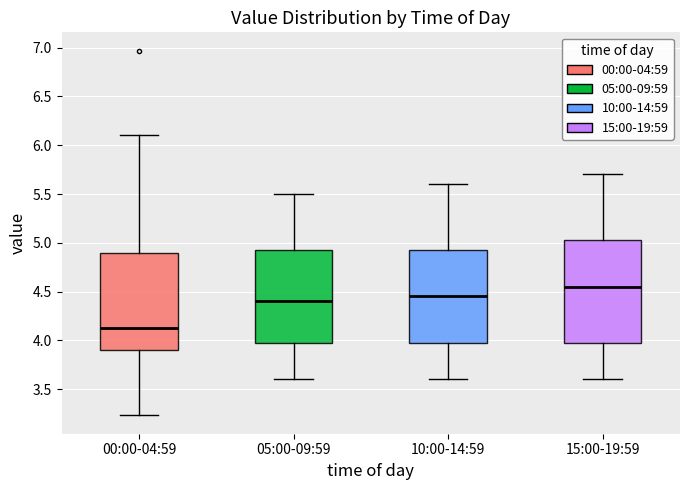

Where does the median line of the box for 05:00-09:59 sit on the y-axis? The values are not printed on the chart, so give them approximately, as read against the axis.

4.40